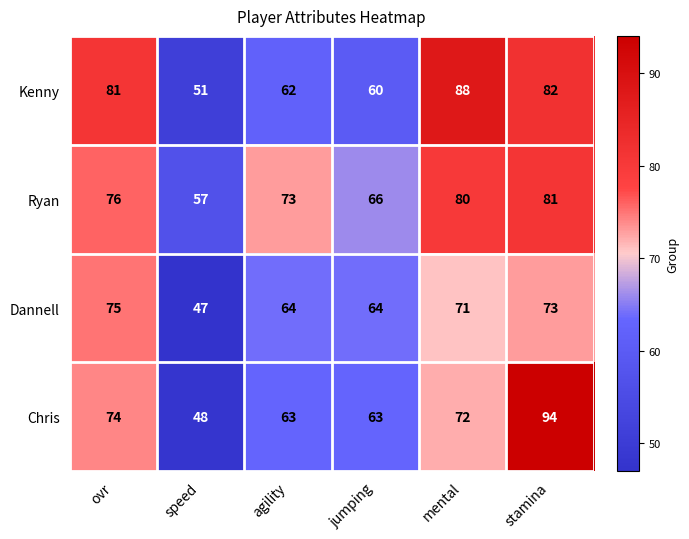

Where does the Dannell series first go above 71?

ovr